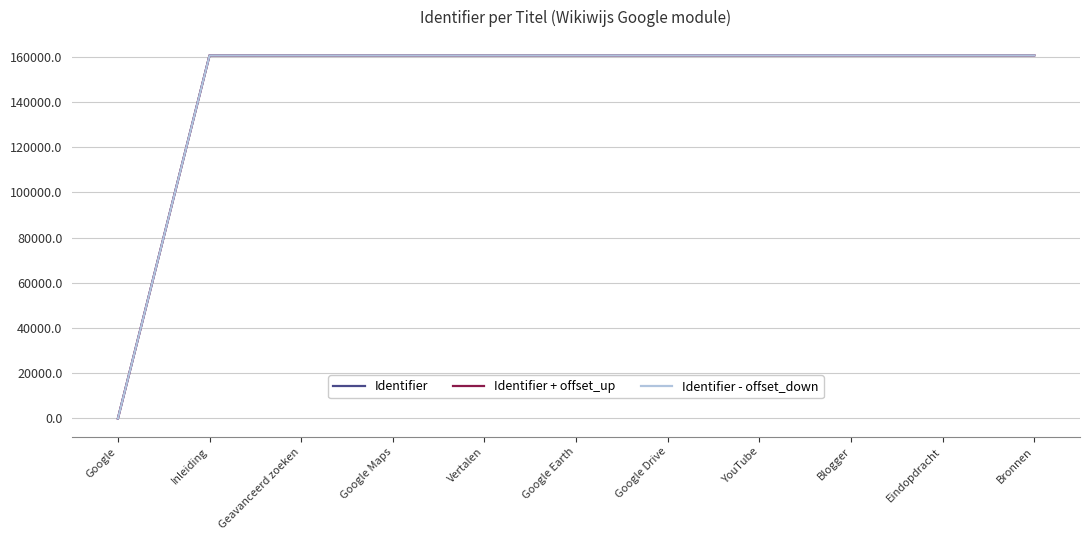

What is the average value of the Identifier + offset_up series?

146072